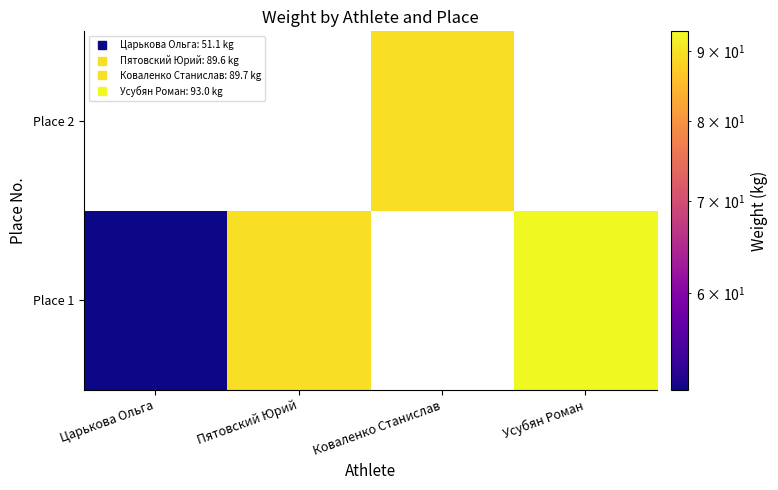

Rank the series by their average value, from lowest to highest.

Place 1, Place 2